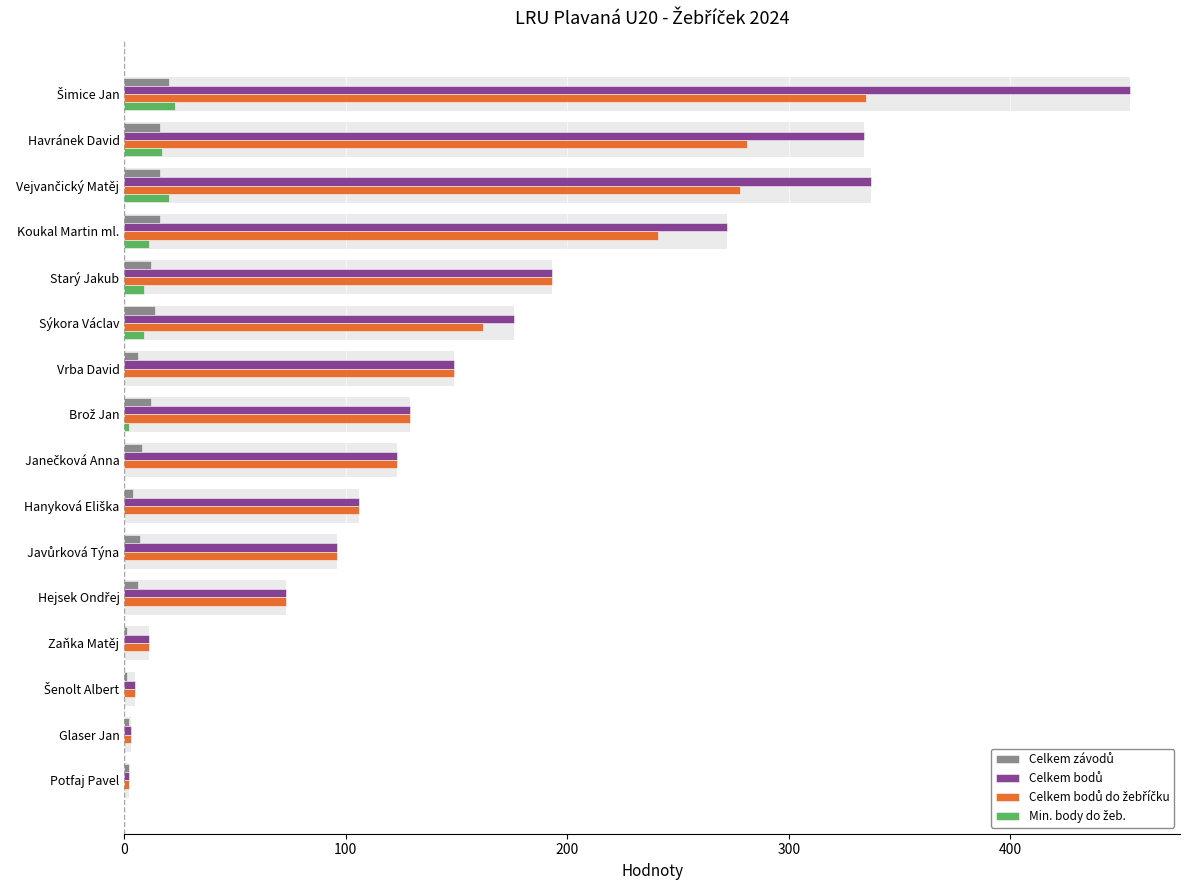

Which series has the largest range (max minus min)?

Celkem bodů